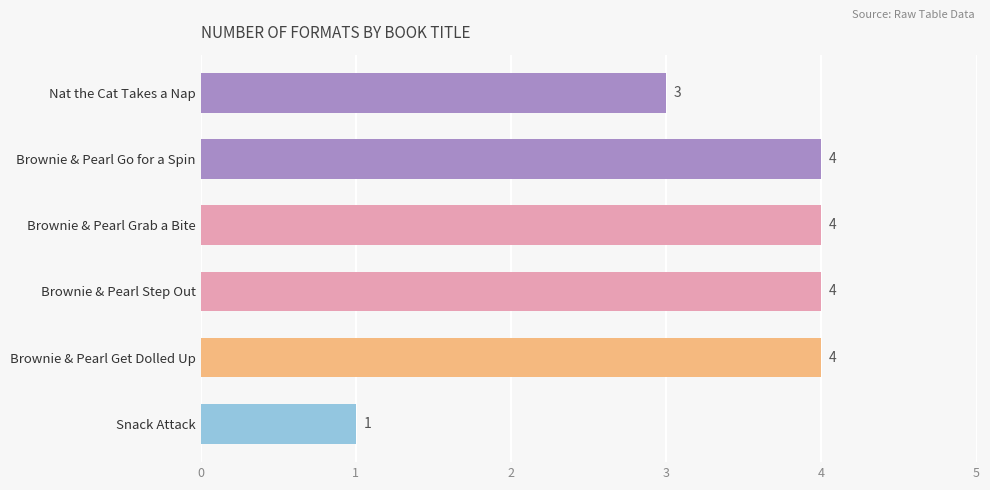

Which has a higher value, Nat the Cat Takes a Nap or Brownie & Pearl Step Out?

Brownie & Pearl Step Out